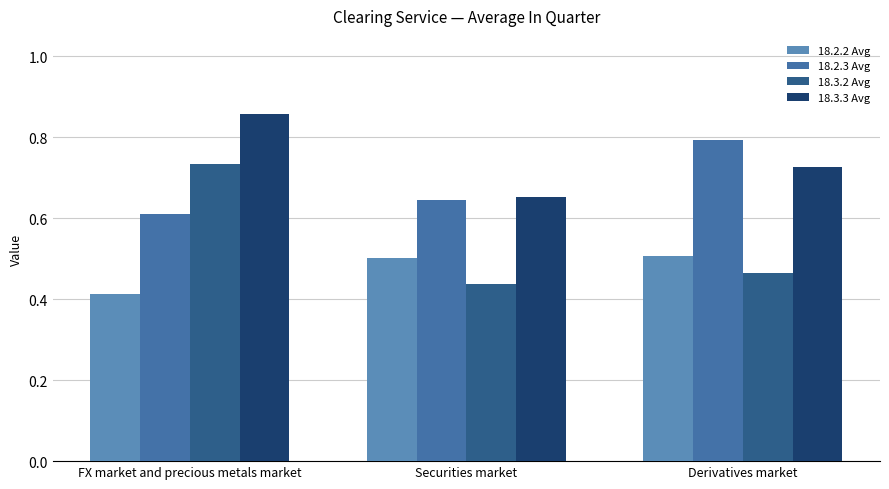

Is the value of 18.2.2 Avg at FX market and precious metals market greater than the value of 18.3.2 Avg at FX market and precious metals market?

No